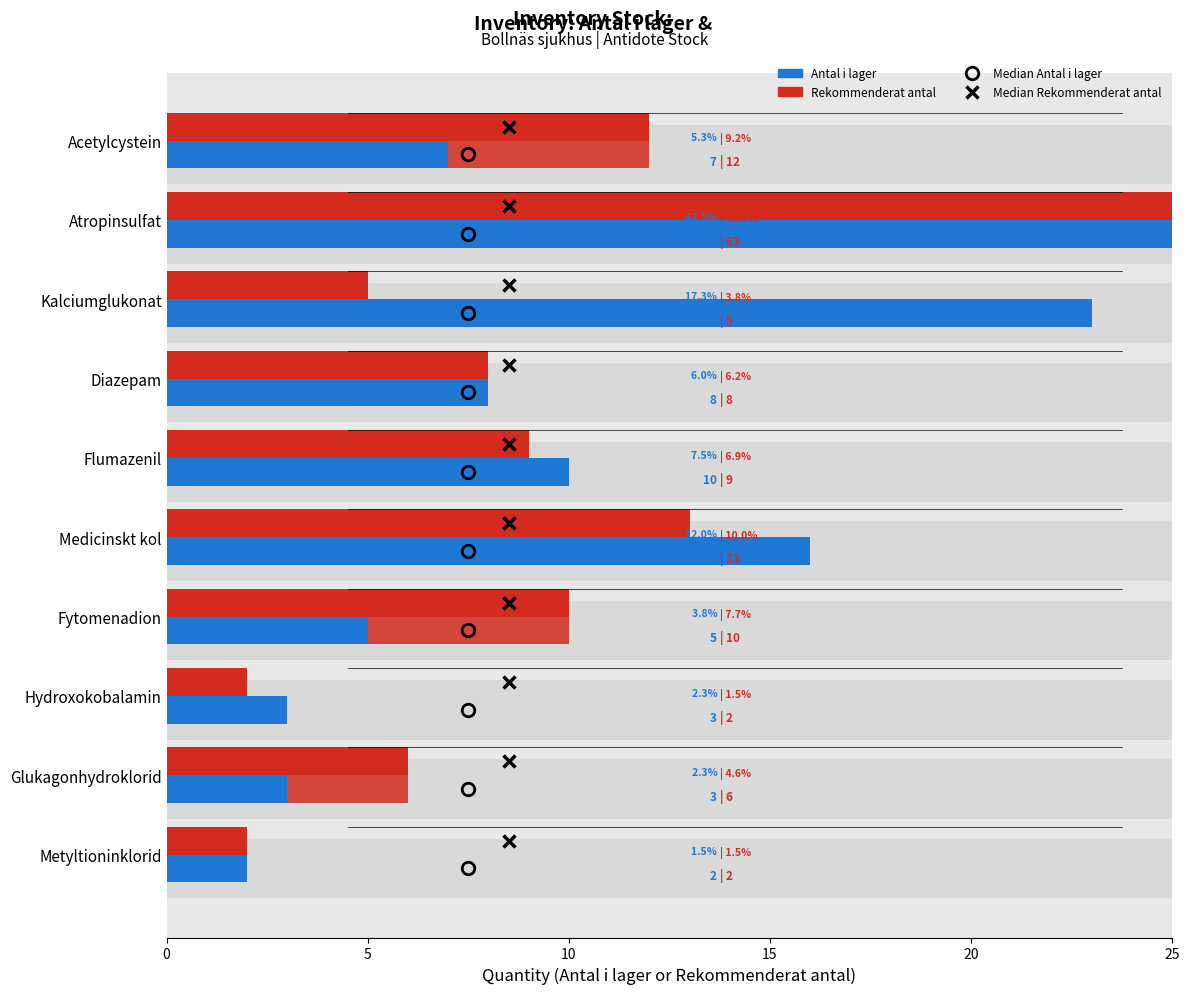

Rank the series by their average value, from highest to lowest.

Antal i lager, Rekommenderat antal